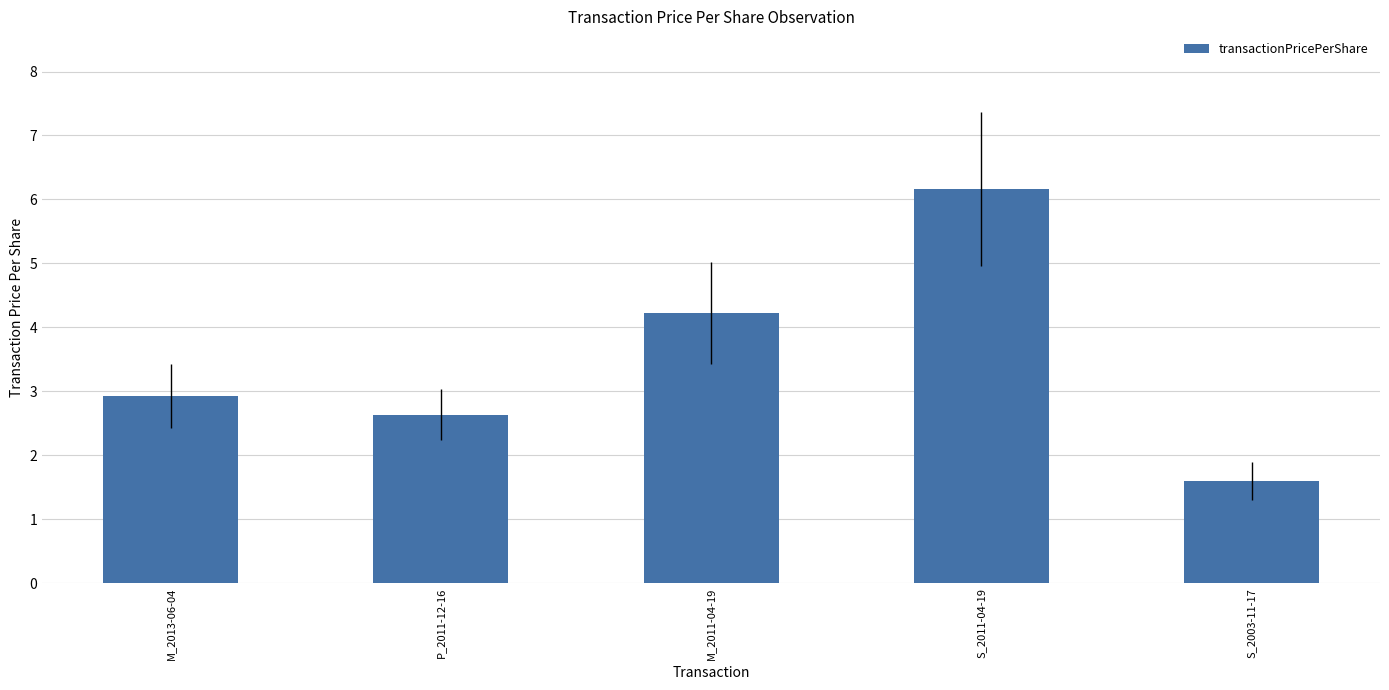

What is the difference between the maximum and minimum values?

4.6